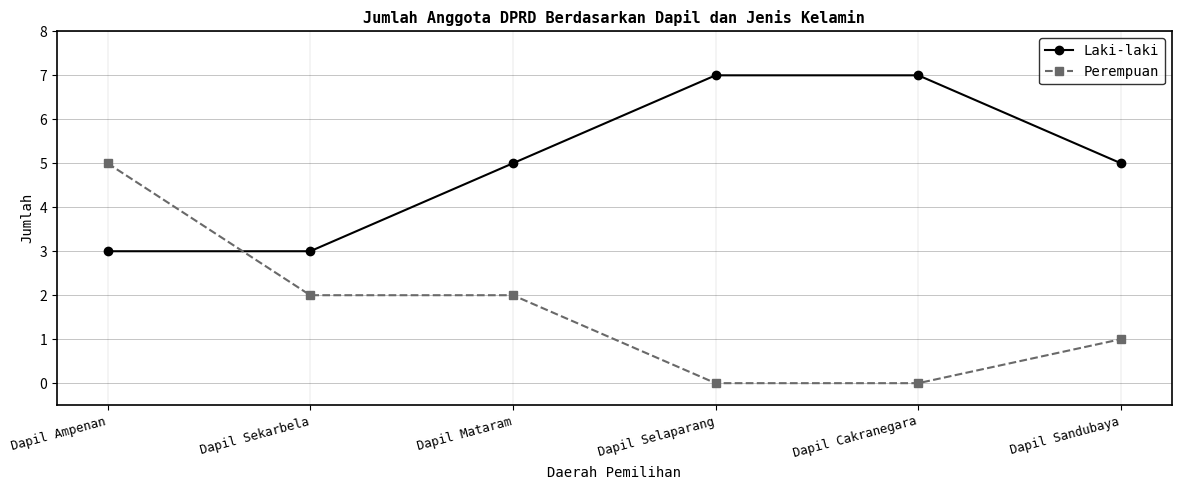

What is the total value across all series at Dapil Sandubaya?

6